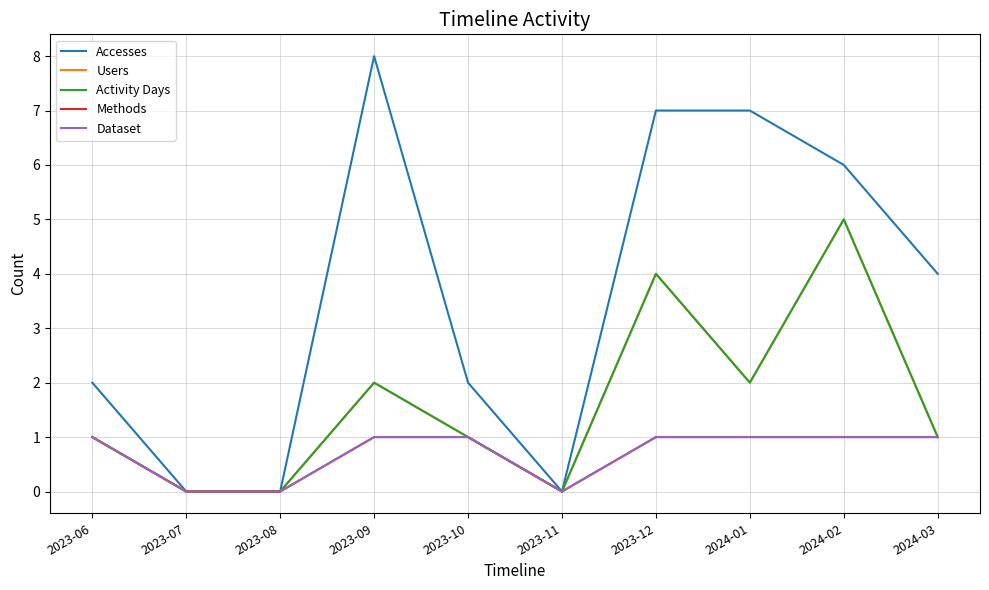

What is the label of the 5th point from the left?

2023-10